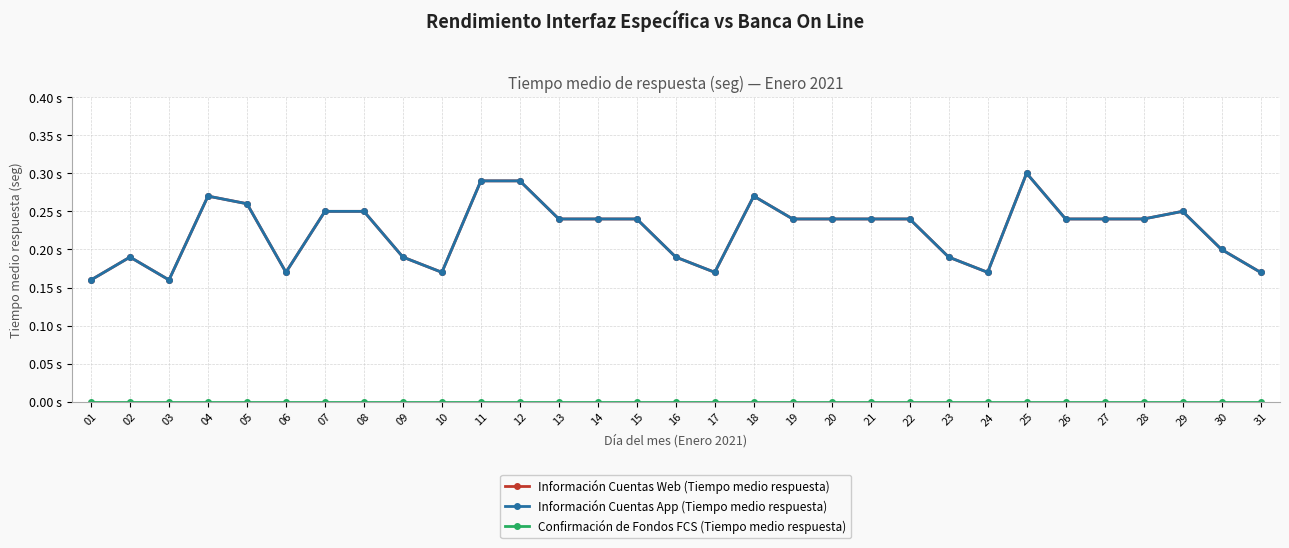

What is the spread (max minus min) of values at 02?

0.2